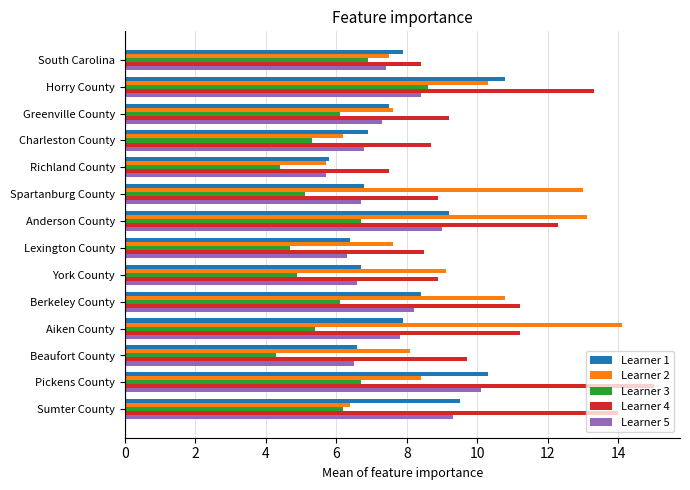

What is the difference between the maximum and minimum values in the Learner 1 series?

5.0